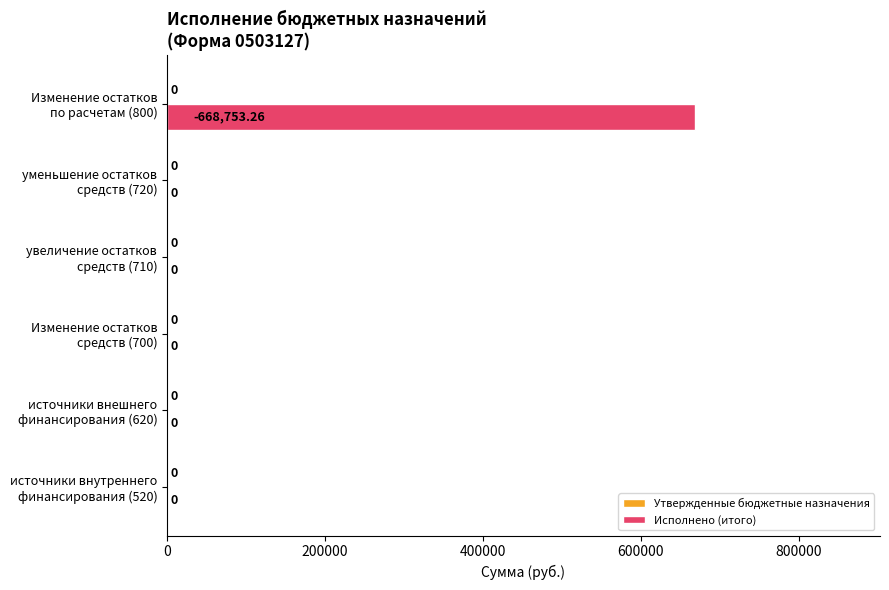

How many data points are above 0?

1